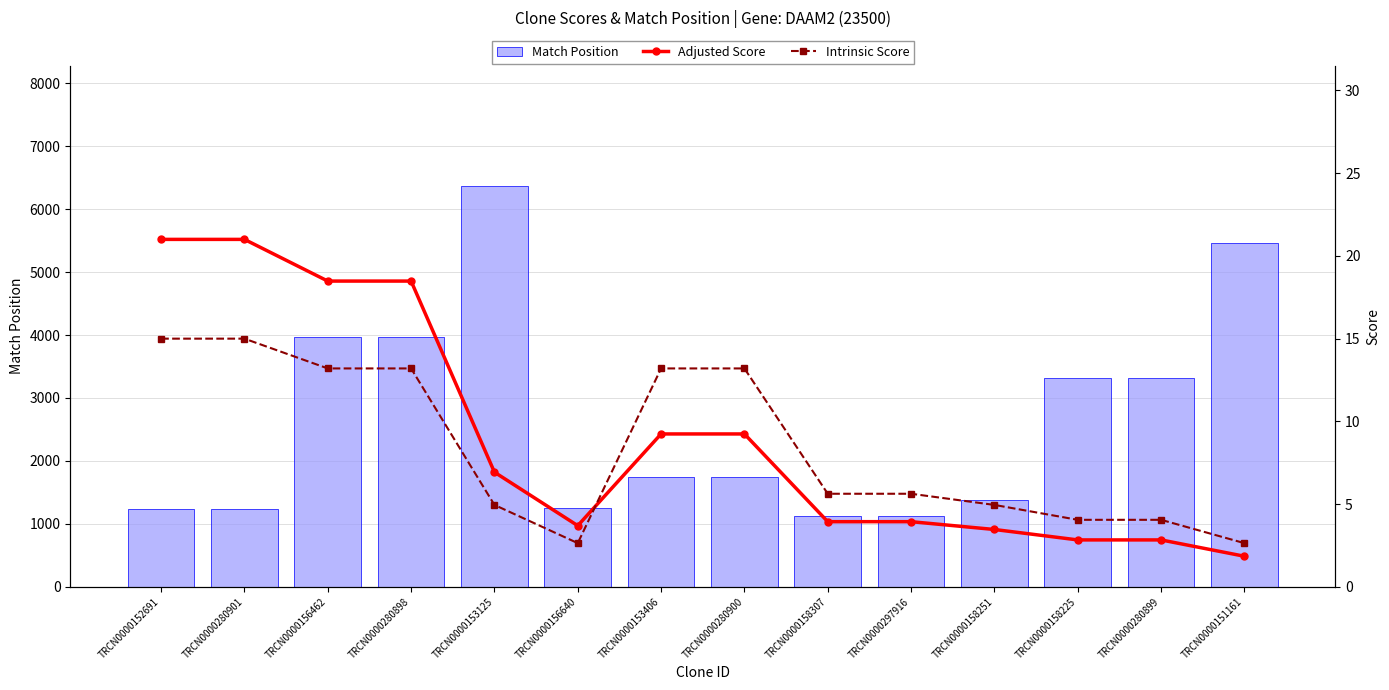

What is the label of the 6th bar from the left?

TRCN0000156640